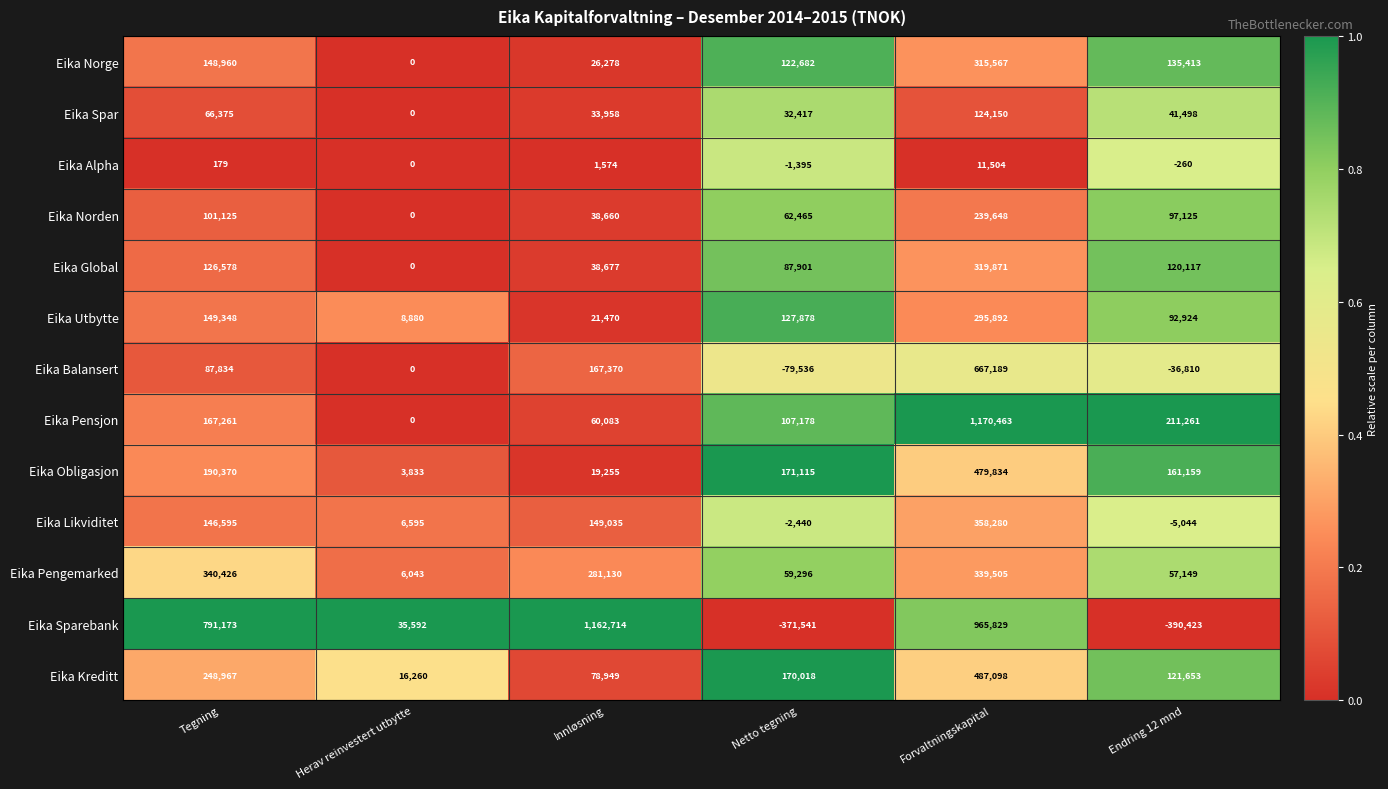

Rank the series at Tegning from lowest to highest value.

Eika Alpha, Eika Spar, Eika Balansert, Eika Norden, Eika Global, Eika Likviditet, Eika Norge, Eika Utbytte, Eika Pensjon, Eika Obligasjon, Eika Kreditt, Eika Pengemarked, Eika Sparebank